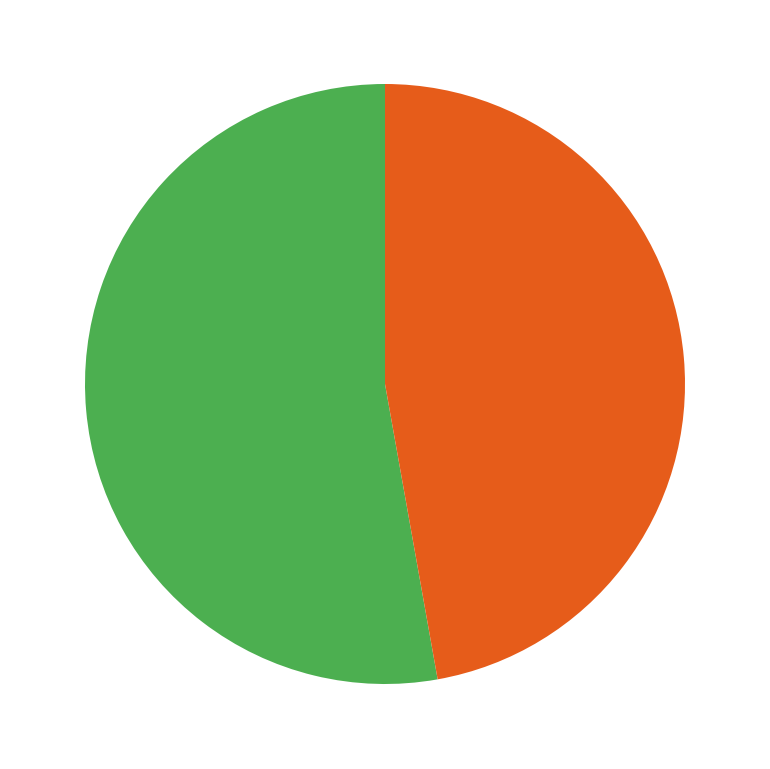

Is there a majority slice in this chart?

Yes